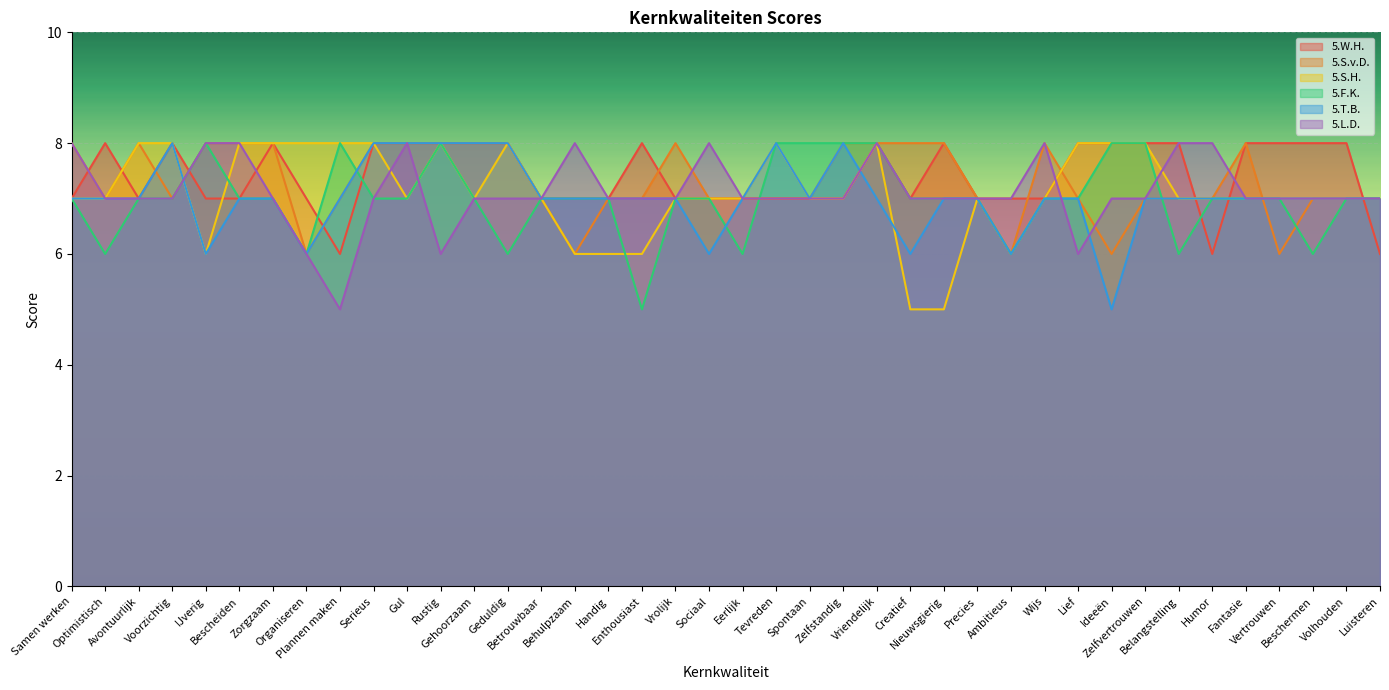

Reading left to right, what are all the values shown in this chart?

5.W.H.: Samen werken=7	Optimistisch=8	Avontuurlijk=7	Voorzichtig=8	IJverig=7	Bescheiden=7	Zorgzaam=8	Organiseren=7	Plannen maken=6	Serieus=8	Gul=8	Rustig=8	Gehoorzaam=8	Geduldig=8	Betrouwbaar=7	Behulpzaam=7	Handig=7	Enthousiast=8	Vrolijk=7	Sociaal=7	Eerlijk=7	Tevreden=7	Spontaan=7	Zelfstandig=7	Vriendelijk=8	Creatief=7	Nieuwsgierig=8	Precies=7	Ambitieus=7	Wijs=7	Lief=8	Ideeën=8	Zelfvertrouwen=8	Belangstelling=8	Humor=6	Fantasie=8	Vertrouwen=8	Beschermen=8	Volhouden=8	Luisteren=6
5.S.v.D.: Samen werken=8	Optimistisch=7	Avontuurlijk=8	Voorzichtig=7	IJverig=8	Bescheiden=8	Zorgzaam=8	Organiseren=6	Plannen maken=7	Serieus=8	Gul=8	Rustig=8	Gehoorzaam=8	Geduldig=8	Betrouwbaar=7	Behulpzaam=6	Handig=7	Enthousiast=7	Vrolijk=8	Sociaal=7	Eerlijk=7	Tevreden=7	Spontaan=7	Zelfstandig=8	Vriendelijk=8	Creatief=8	Nieuwsgierig=8	Precies=7	Ambitieus=6	Wijs=8	Lief=7	Ideeën=6	Zelfvertrouwen=7	Belangstelling=7	Humor=7	Fantasie=8	Vertrouwen=6	Beschermen=7	Volhouden=7	Luisteren=7
5.S.H.: Samen werken=7	Optimistisch=7	Avontuurlijk=8	Voorzichtig=8	IJverig=6	Bescheiden=8	Zorgzaam=8	Organiseren=8	Plannen maken=8	Serieus=8	Gul=7	Rustig=8	Gehoorzaam=7	Geduldig=8	Betrouwbaar=7	Behulpzaam=6	Handig=6	Enthousiast=6	Vrolijk=7	Sociaal=7	Eerlijk=7	Tevreden=8	Spontaan=7	Zelfstandig=7	Vriendelijk=8	Creatief=5	Nieuwsgierig=5	Precies=7	Ambitieus=6	Wijs=7	Lief=8	Ideeën=8	Zelfvertrouwen=8	Belangstelling=7	Humor=7	Fantasie=7	Vertrouwen=7	Beschermen=7	Volhouden=7	Luisteren=7
5.F.K.: Samen werken=7	Optimistisch=6	Avontuurlijk=7	Voorzichtig=7	IJverig=8	Bescheiden=7	Zorgzaam=7	Organiseren=6	Plannen maken=8	Serieus=7	Gul=7	Rustig=8	Gehoorzaam=7	Geduldig=6	Betrouwbaar=7	Behulpzaam=7	Handig=7	Enthousiast=5	Vrolijk=7	Sociaal=7	Eerlijk=6	Tevreden=8	Spontaan=8	Zelfstandig=8	Vriendelijk=8	Creatief=7	Nieuwsgierig=7	Precies=7	Ambitieus=6	Wijs=7	Lief=7	Ideeën=8	Zelfvertrouwen=8	Belangstelling=6	Humor=7	Fantasie=7	Vertrouwen=7	Beschermen=6	Volhouden=7	Luisteren=7
5.T.B.: Samen werken=7	Optimistisch=7	Avontuurlijk=7	Voorzichtig=8	IJverig=6	Bescheiden=7	Zorgzaam=7	Organiseren=6	Plannen maken=7	Serieus=8	Gul=8	Rustig=8	Gehoorzaam=8	Geduldig=8	Betrouwbaar=7	Behulpzaam=7	Handig=7	Enthousiast=7	Vrolijk=7	Sociaal=6	Eerlijk=7	Tevreden=8	Spontaan=7	Zelfstandig=8	Vriendelijk=7	Creatief=6	Nieuwsgierig=7	Precies=7	Ambitieus=6	Wijs=7	Lief=7	Ideeën=5	Zelfvertrouwen=7	Belangstelling=7	Humor=7	Fantasie=7	Vertrouwen=7	Beschermen=7	Volhouden=7	Luisteren=7
5.L.D.: Samen werken=8	Optimistisch=7	Avontuurlijk=7	Voorzichtig=7	IJverig=8	Bescheiden=8	Zorgzaam=7	Organiseren=6	Plannen maken=5	Serieus=7	Gul=8	Rustig=6	Gehoorzaam=7	Geduldig=7	Betrouwbaar=7	Behulpzaam=8	Handig=7	Enthousiast=7	Vrolijk=7	Sociaal=8	Eerlijk=7	Tevreden=7	Spontaan=7	Zelfstandig=7	Vriendelijk=8	Creatief=7	Nieuwsgierig=7	Precies=7	Ambitieus=7	Wijs=8	Lief=6	Ideeën=7	Zelfvertrouwen=7	Belangstelling=8	Humor=8	Fantasie=7	Vertrouwen=7	Beschermen=7	Volhouden=7	Luisteren=7